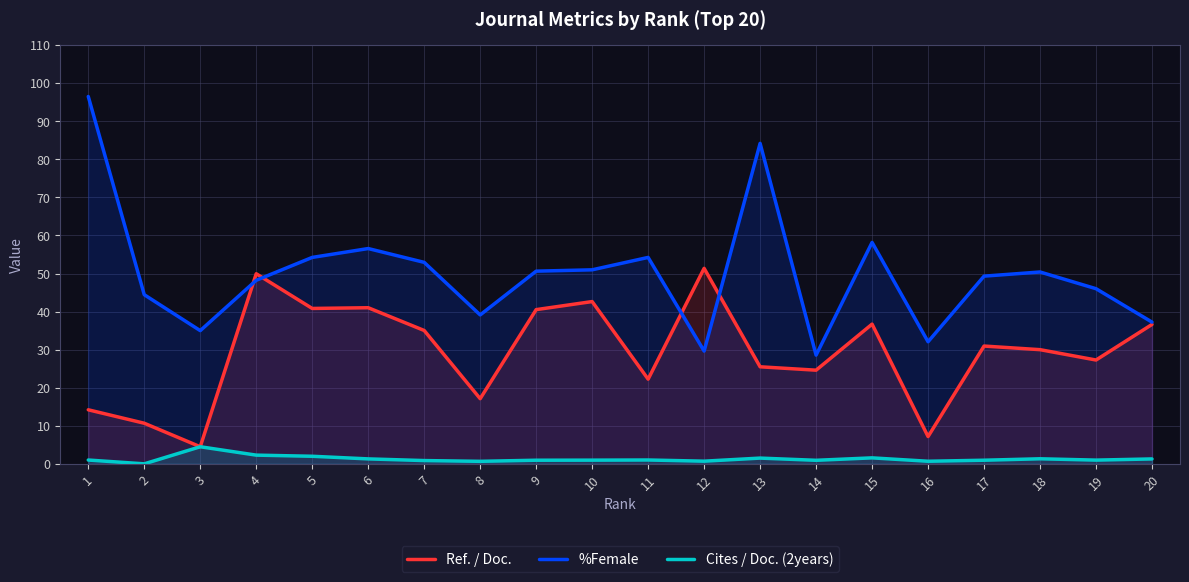

What is the spread (max minus min) of values at 14?

27.6